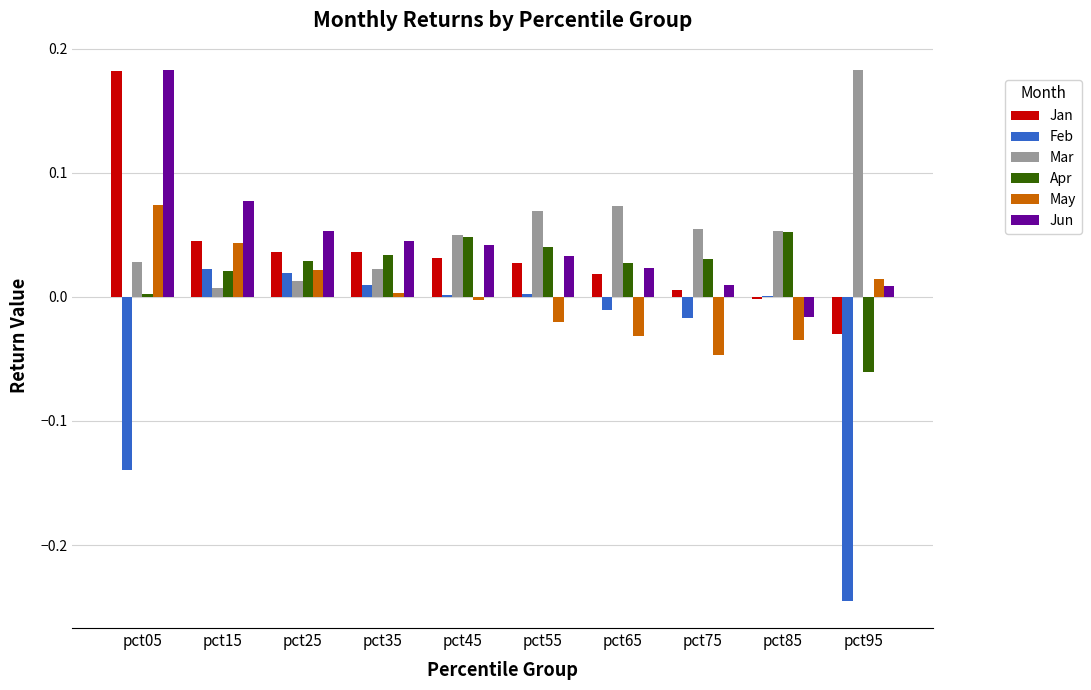

At which category is the sum across all series the highest?

pct05